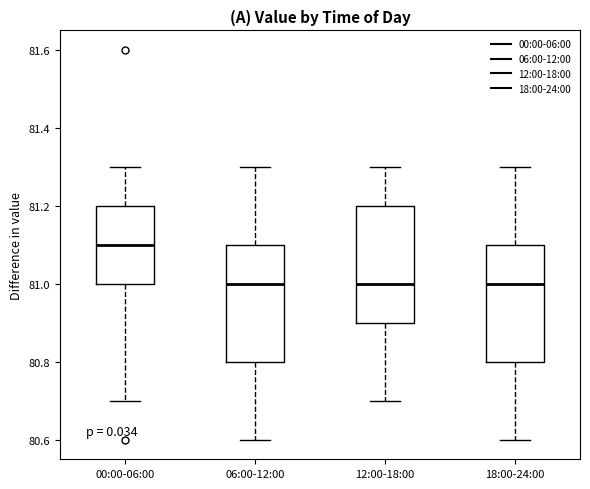

Reading left to right, transcribe this box plot: for each box, give where its median line is, the range the box spans, and where its two whiskers end, as read against the y-axis. The values are not printed on the chart, so give them approximately, as read against the axis.

00:00-06:00: median 81.1, box 81.0 to 81.2, whiskers 80.7 to 81.3
06:00-12:00: median 81.0, box 80.8 to 81.1, whiskers 80.6 to 81.3
12:00-18:00: median 81.0, box 80.9 to 81.2, whiskers 80.7 to 81.3
18:00-24:00: median 81.0, box 80.8 to 81.1, whiskers 80.6 to 81.3